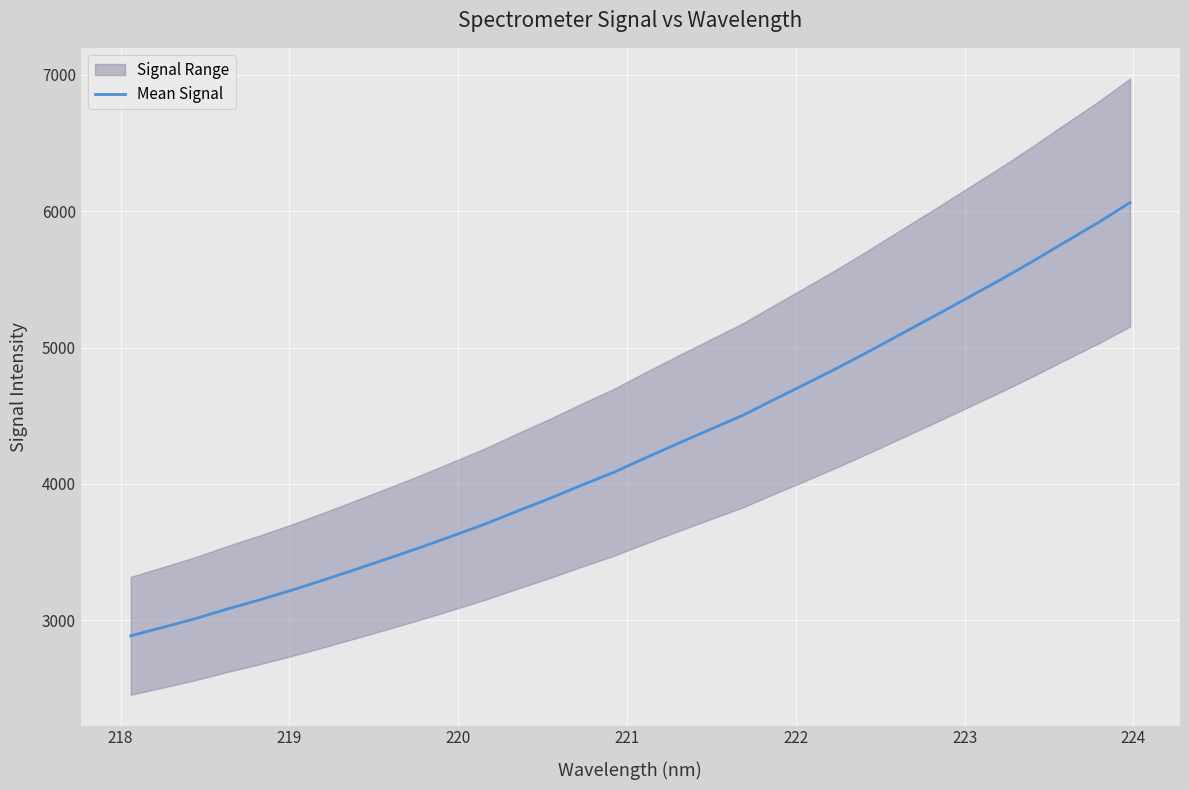

What is the maximum value for Mean Signal?

6063.7